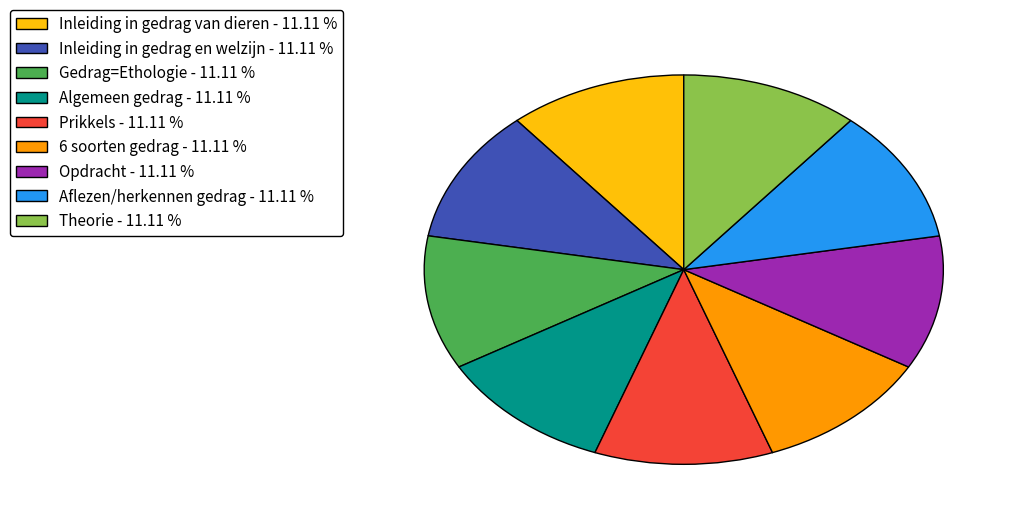

Is it true that Inleiding in gedrag en welzijn is 2% of the pie?

False